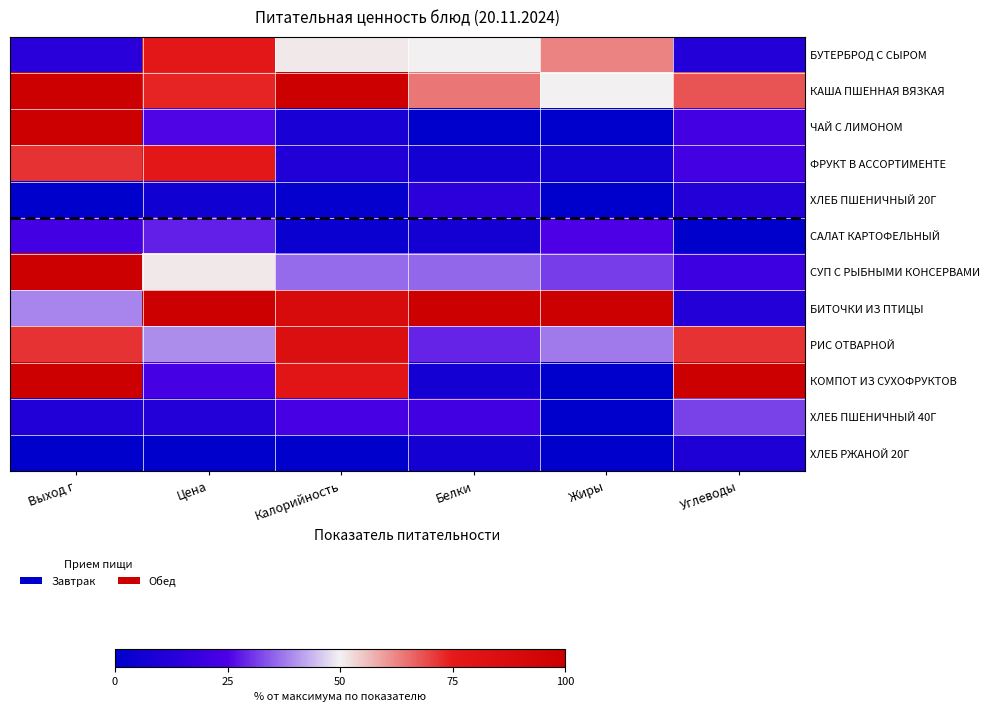

What is the difference between the highest and lowest values at Жиры?

100.0